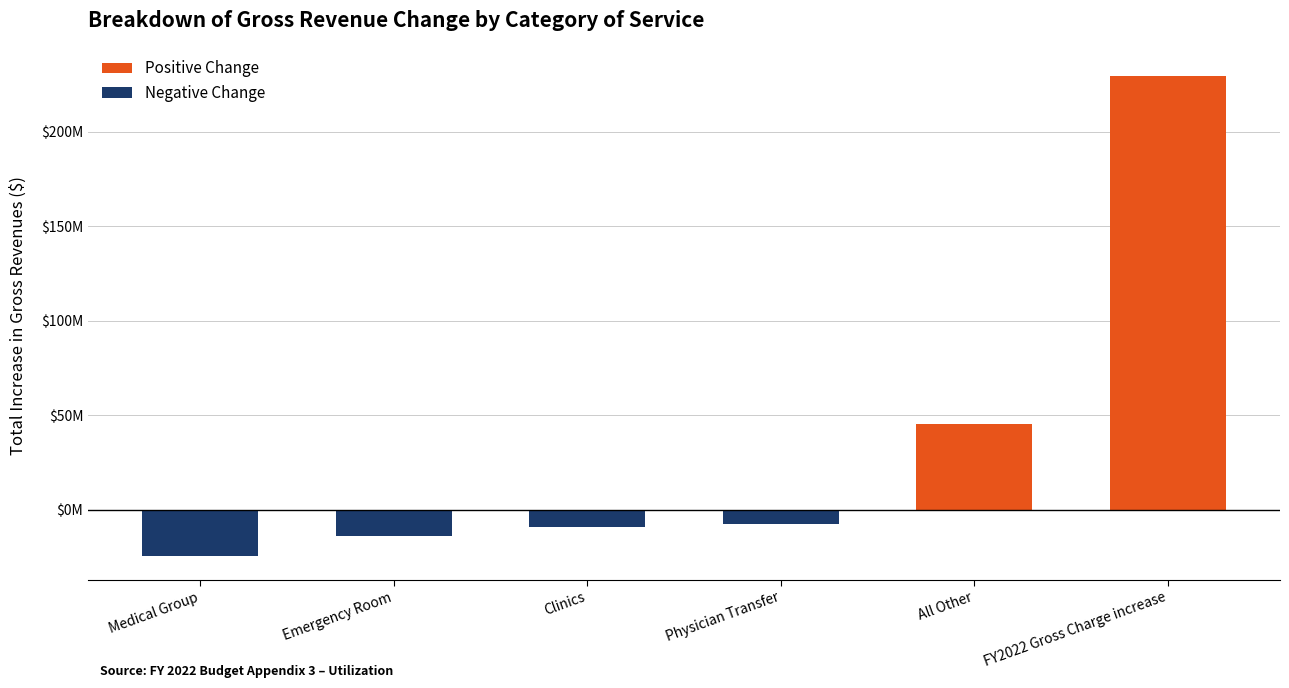

What is the sum of the values at Physician Transfer and Clinics?

-16880561.8